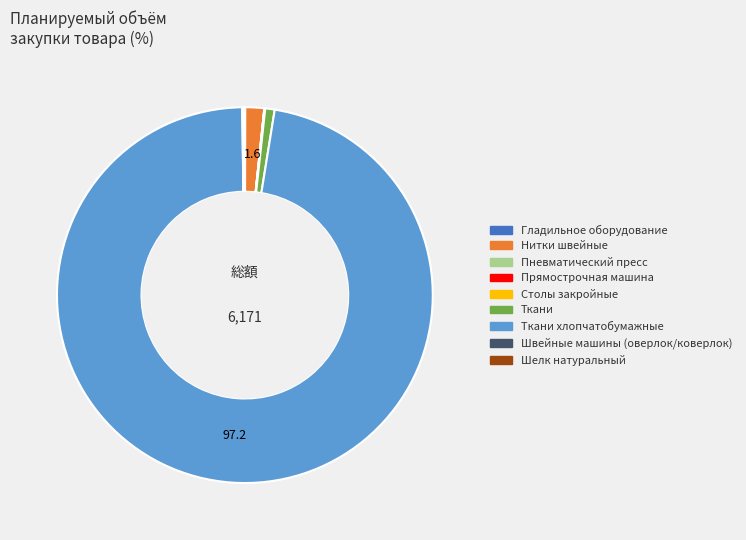

Is it true that Нитки швейные is 2% of the pie?

True